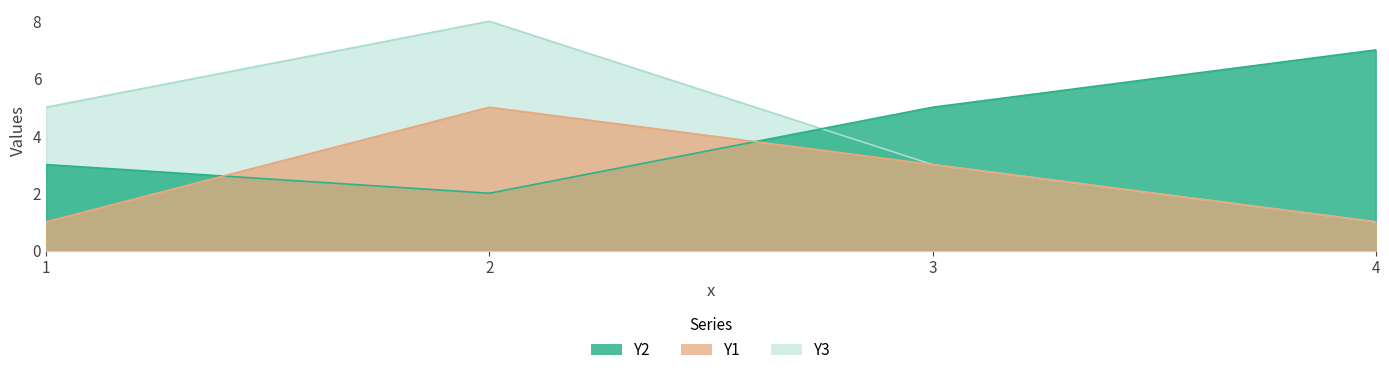

Which category has the highest value in the Y1 series?

2